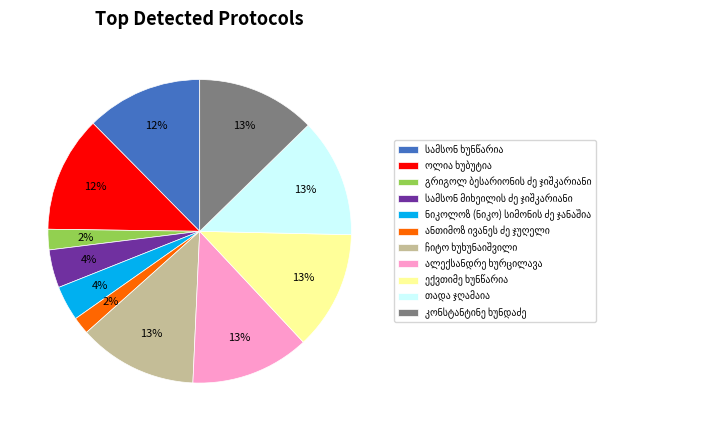

Does any single category account for the majority?

No